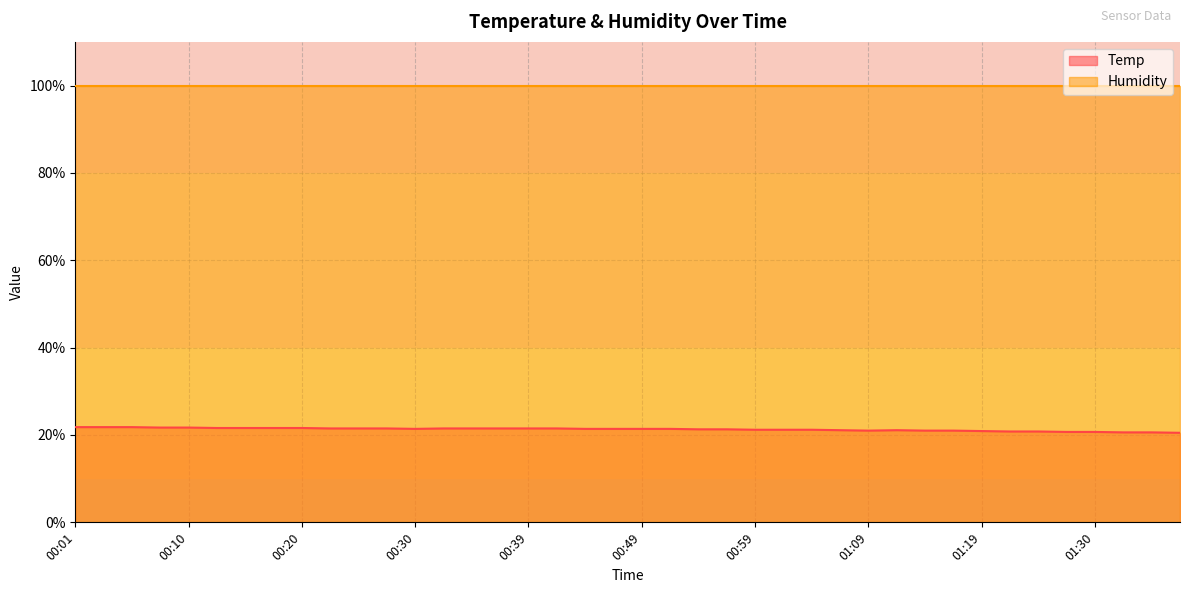

How many points are higher than both their immediate neighbors (excluding endpoints)?

1